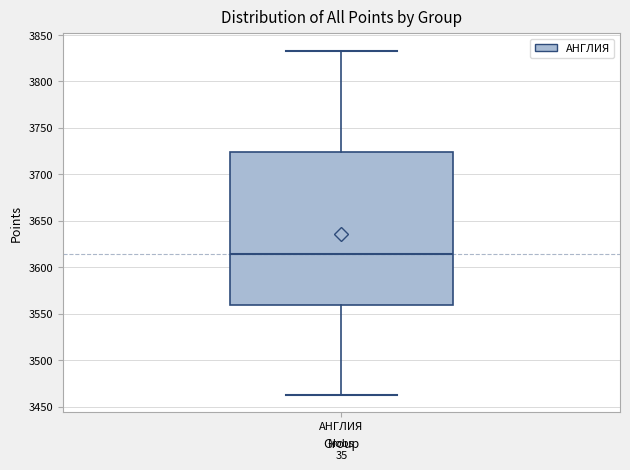

Read this box plot against the y-axis: the position of the median line, the range covered by the box, and the ends of both whiskers. The values are not printed on the chart, so give them approximately, as read against the axis.

median 3615, box 3560 to 3725, whiskers 3465 to 3835